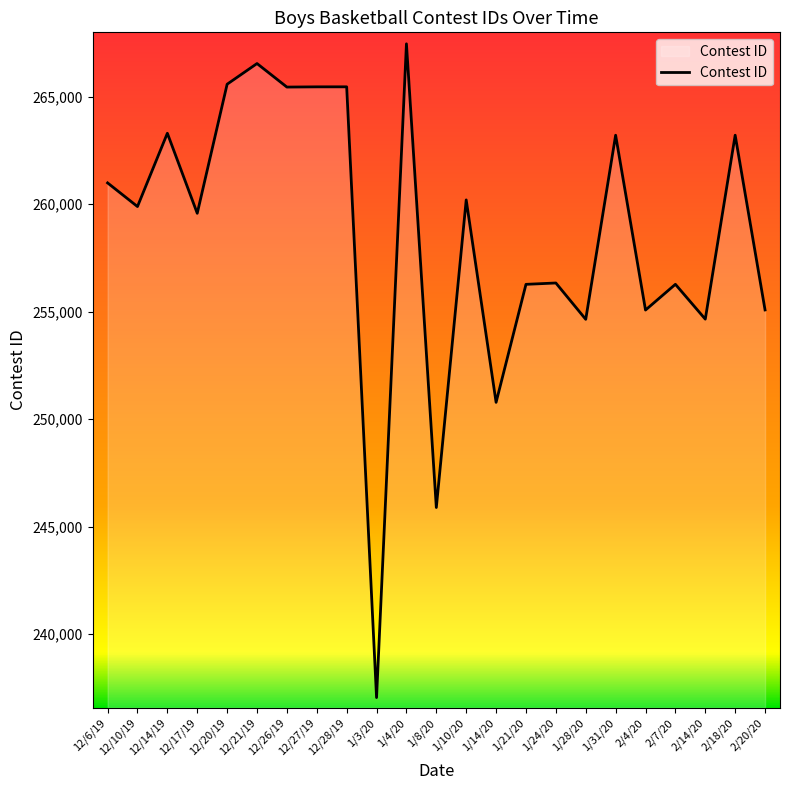

What is the average value?

258623